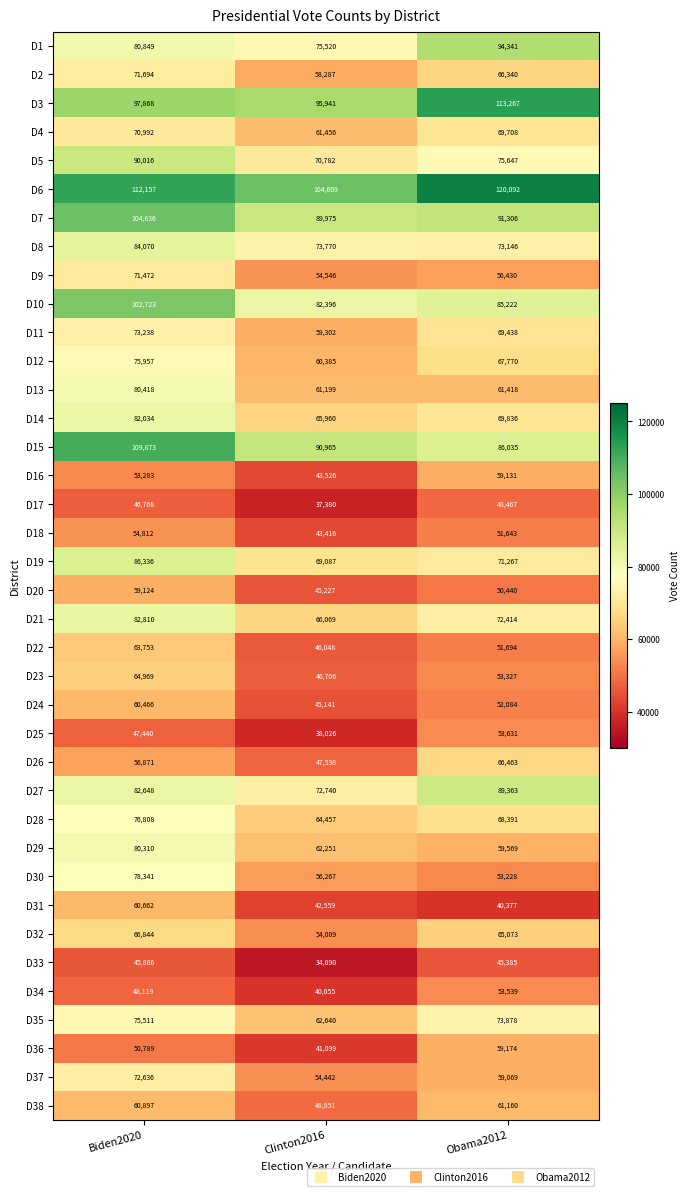

At which category does the chart reach its peak across all series?

Obama2012